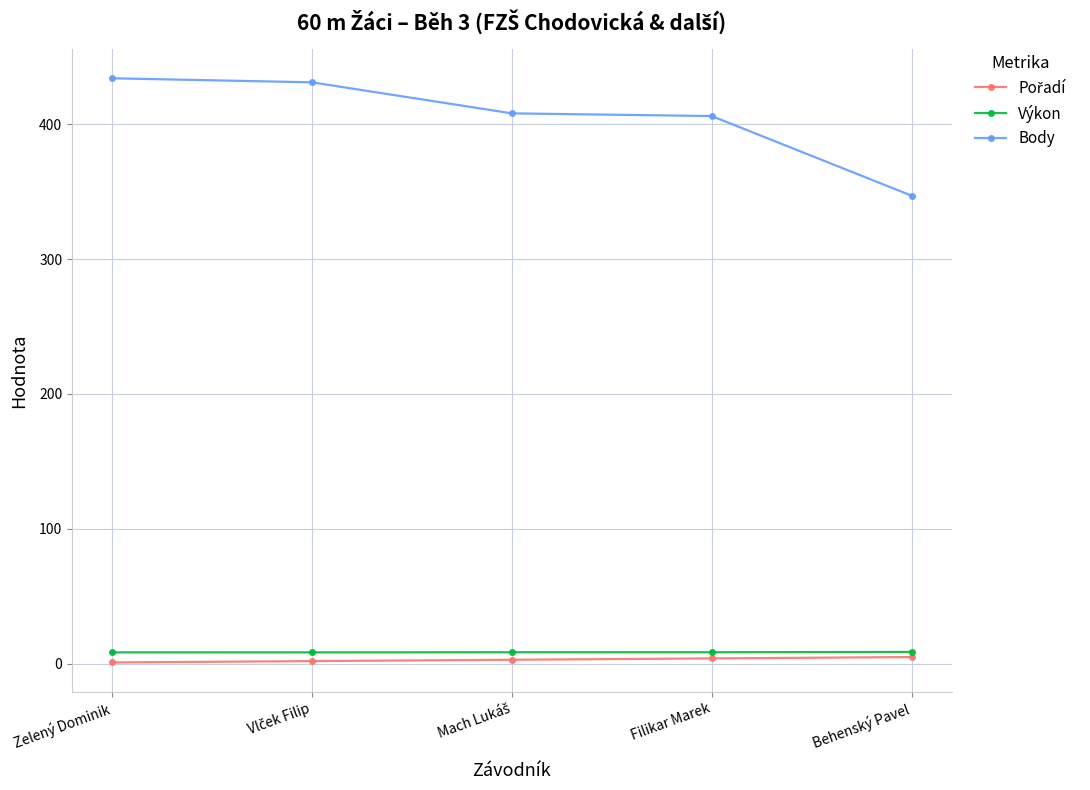

Does the chart have visible grid lines?

Yes